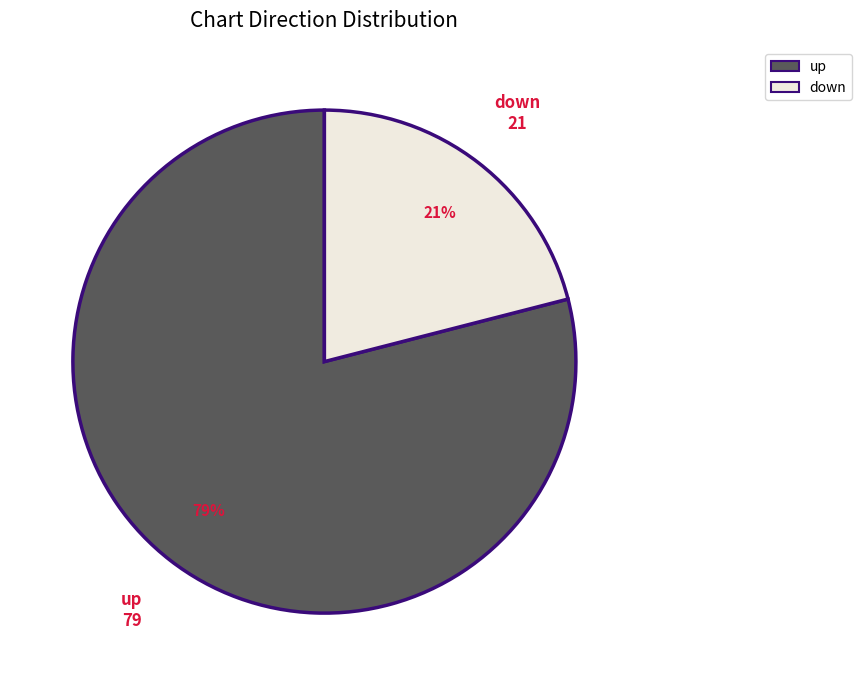

The up slice represents 92% of the pie. True or false?

False